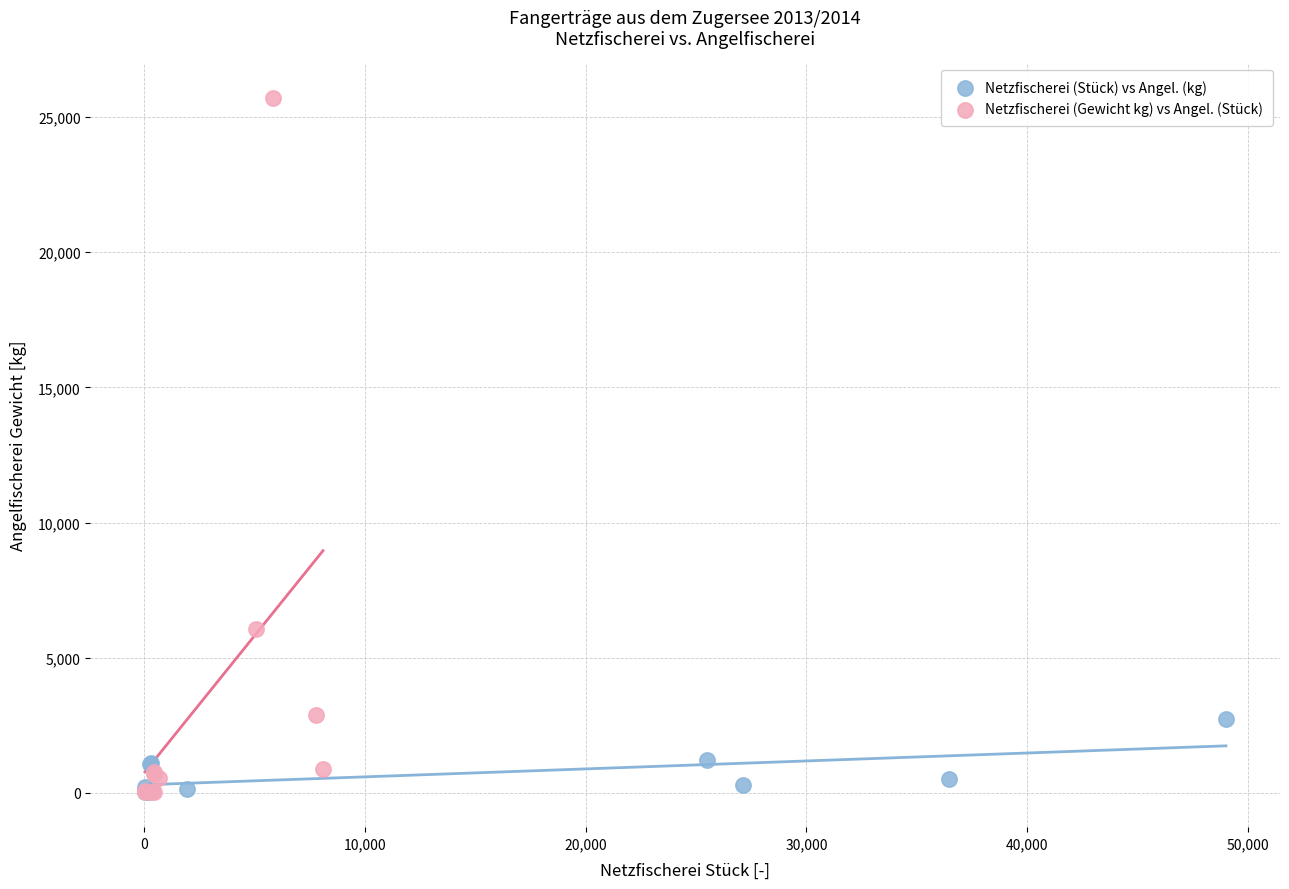

Which series contains the highest Y value?

Netzfischerei (Gewicht kg) vs Angel. (Stück)